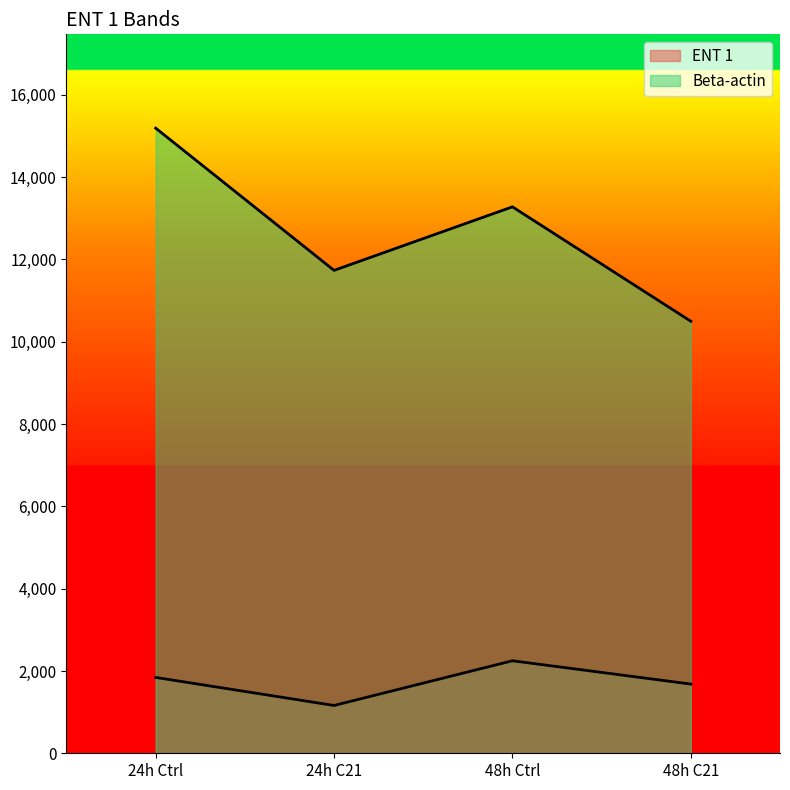

Rank the categories by ENT 1 value from lowest to highest.

24h C21, 48h C21, 24h Ctrl, 48h Ctrl